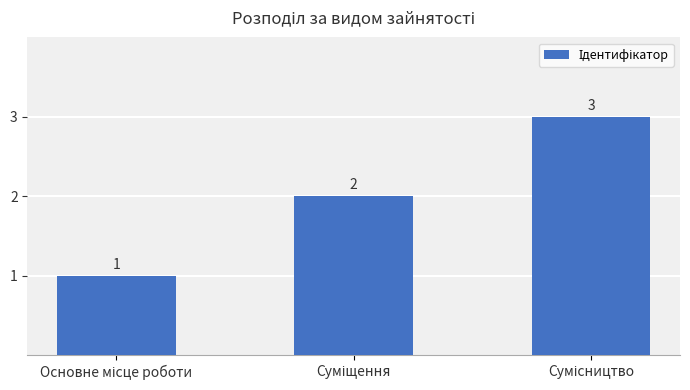

How many values are between 1 and 3?

3